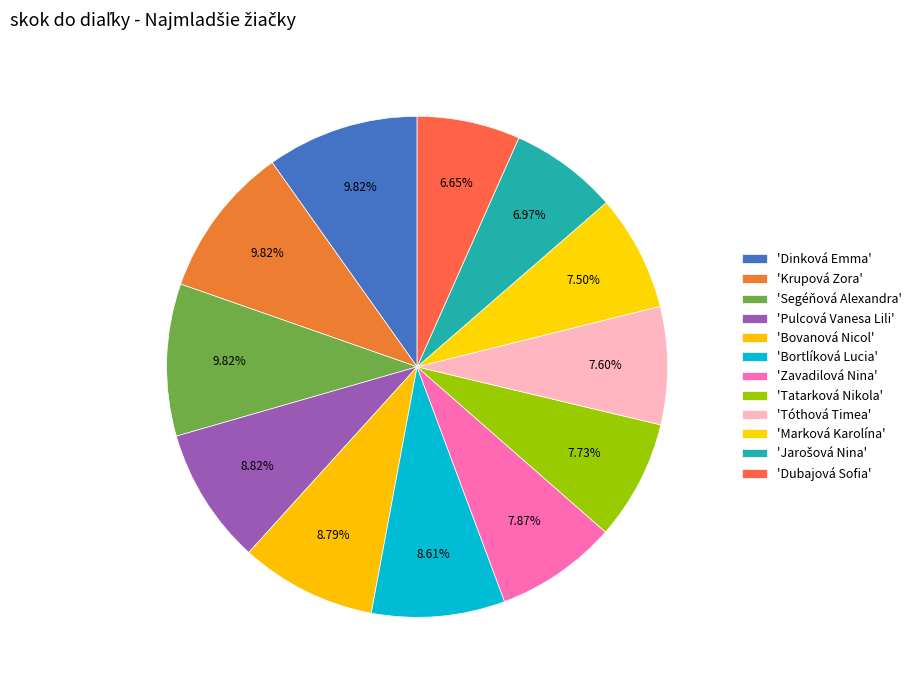

How many slices are in this pie chart?

12